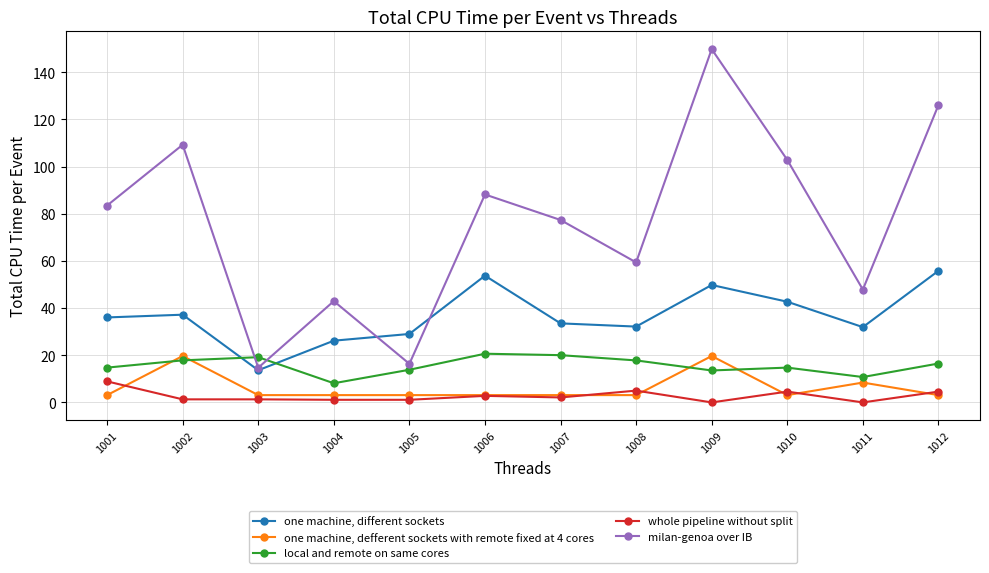

Where is the first local maximum for one machine, defferent sockets with remote fixed at 4 cores?

1002